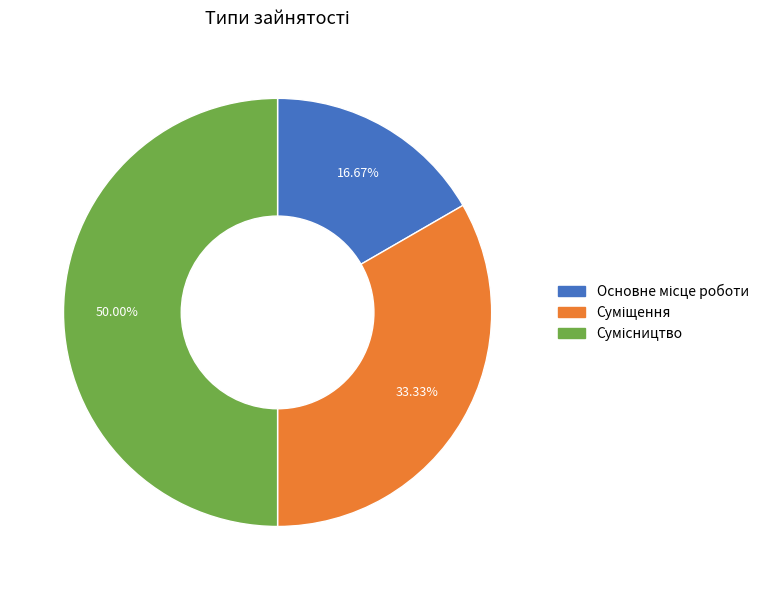

Count the number of slices in the pie.

3